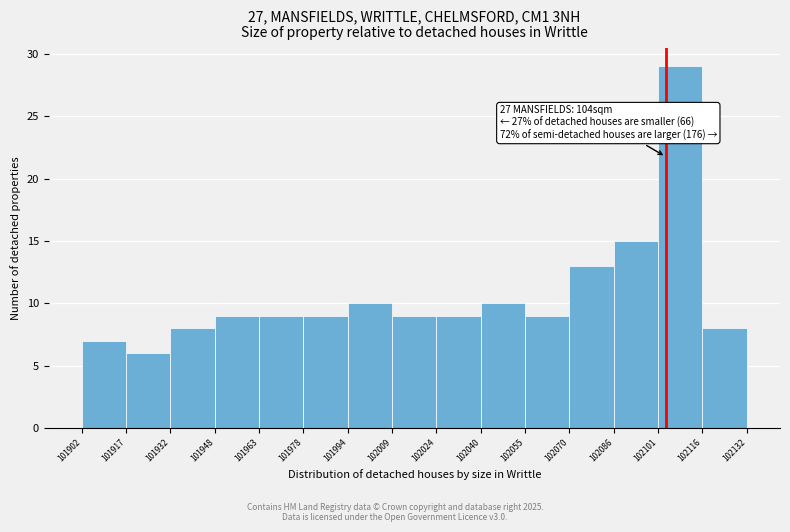

Over which range of the x-axis is the bar tallest?

102101 to 102116